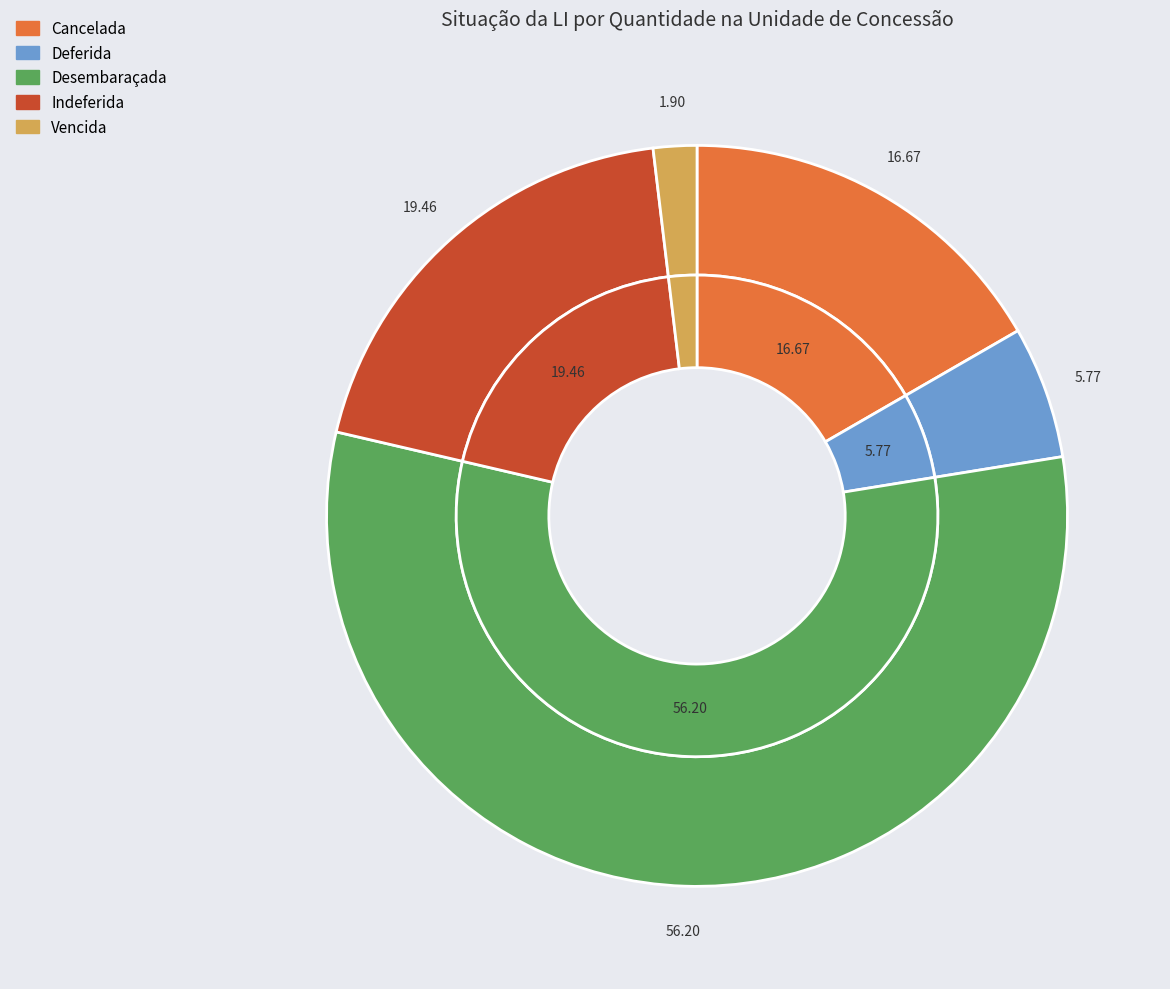

The Desembaraçada slice represents 49% of the pie. True or false?

False